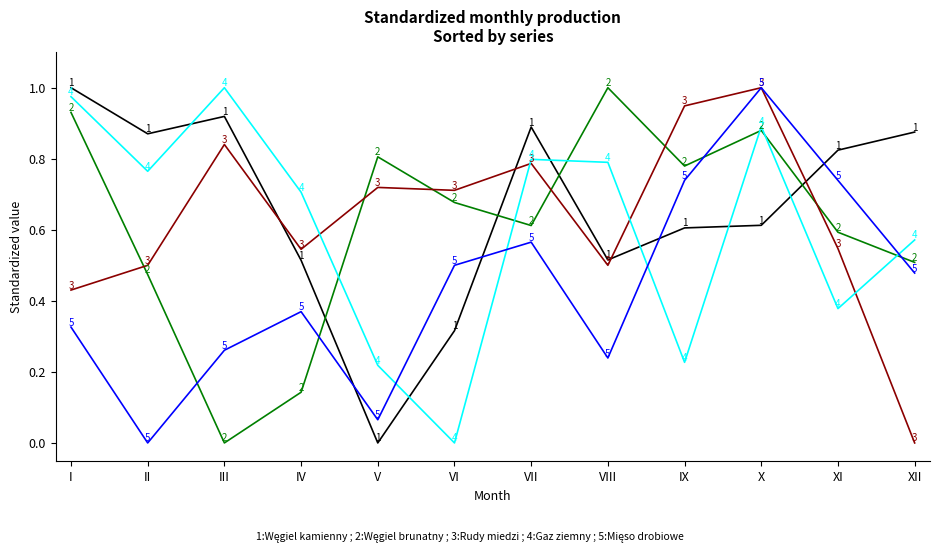

What is the greatest value displayed?

1.0